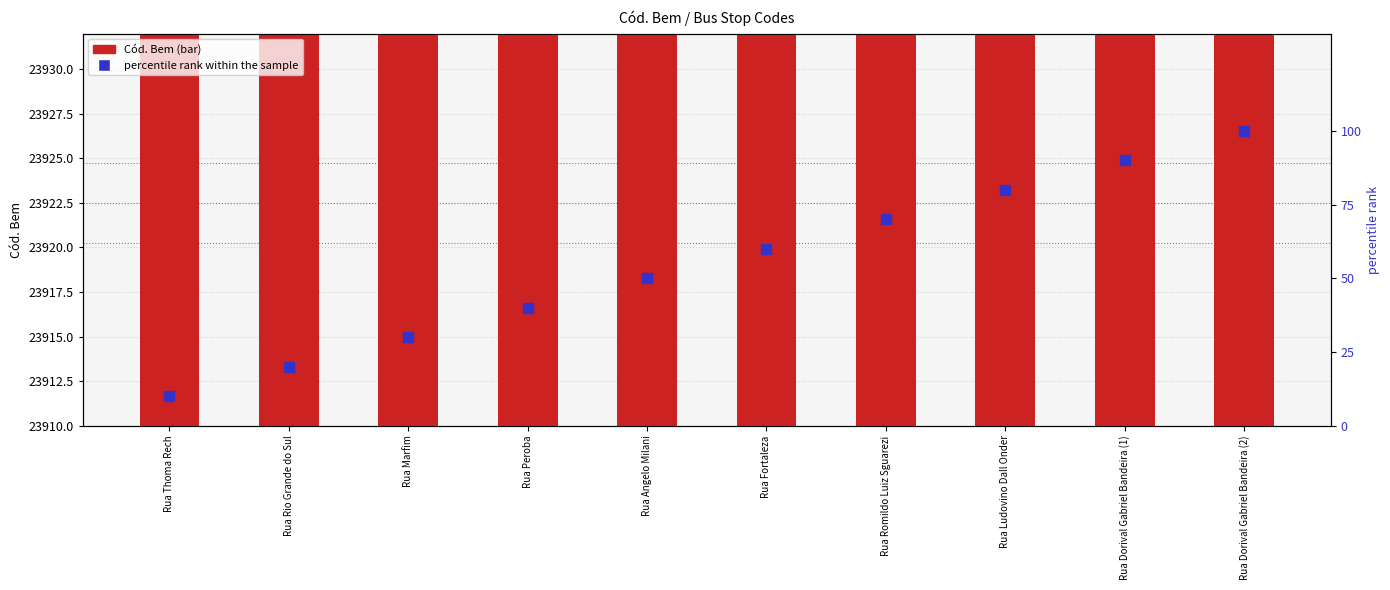

Which series contains the highest Y value?

Cód. Bem